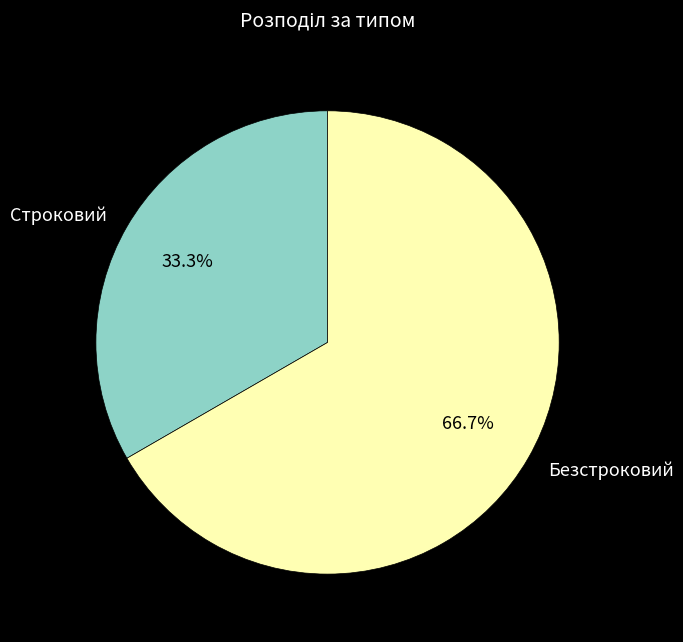

To the nearest percent, what portion does Безстроковий represent?

67%